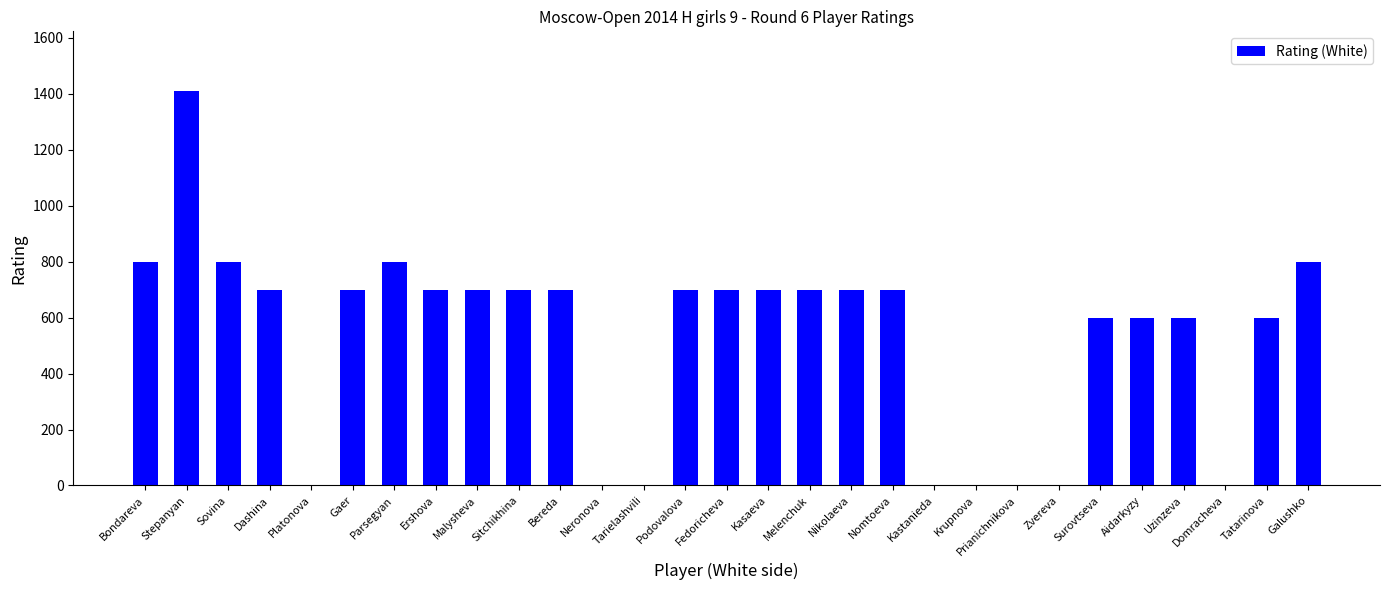

Reading left to right, transcribe all the data shown in this chart.

Bondareva=800	Stepanyan=1412	Sovina=800	Dashina=700	Platonova=0	Gaer=700	Parsegyan=800	Ershova=700	Malysheva=700	Sitchikhina=700	Bereda=700	Neronova=0	Tarielashvili=0	Podovalova=700	Fedoricheva=700	Kasaeva=700	Melenchuk=700	Nikolaeva=700	Nomtoeva=700	Kastanieda=0	Krupnova=0	Prianichnikova=0	Zvereva=0	Surovtseva=600	Aidarkyzy=600	Uzinzeva=600	Domracheva=0	Tatarinova=600	Galushko=800